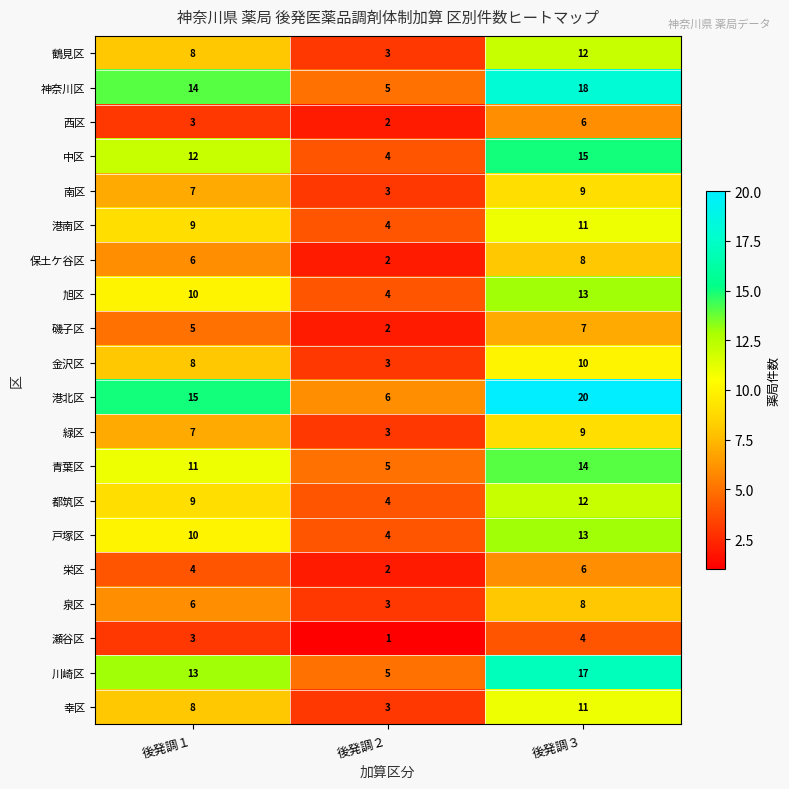

Which series has the largest total across all categories?

港北区